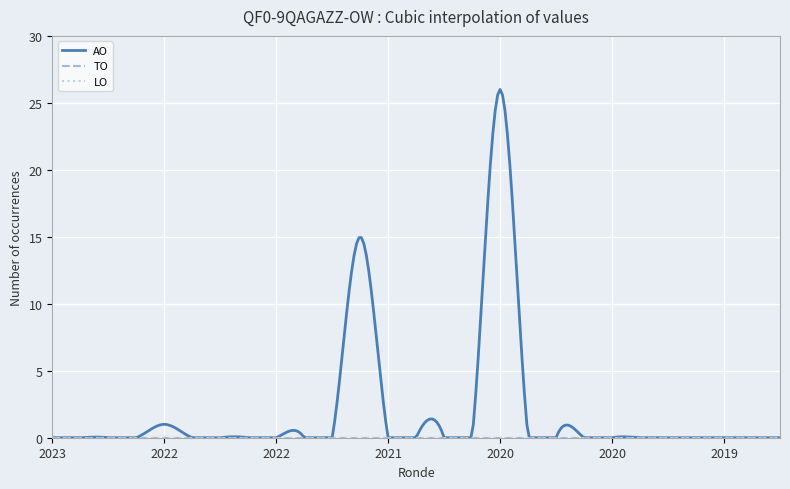

Is this an area chart (filled region under the line)?

No